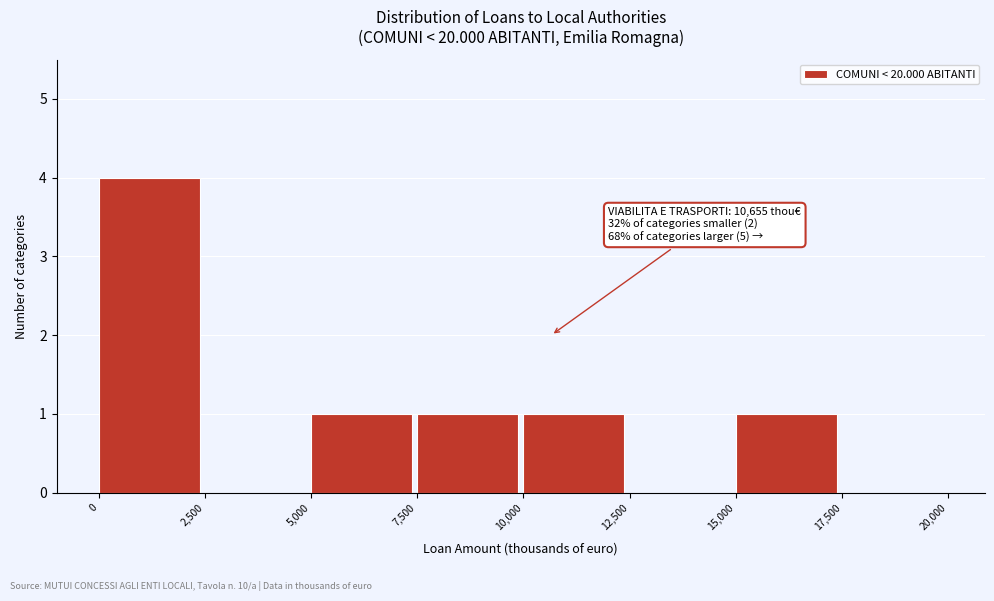

Over which range of the x-axis is the bar tallest?

0 to 2,500